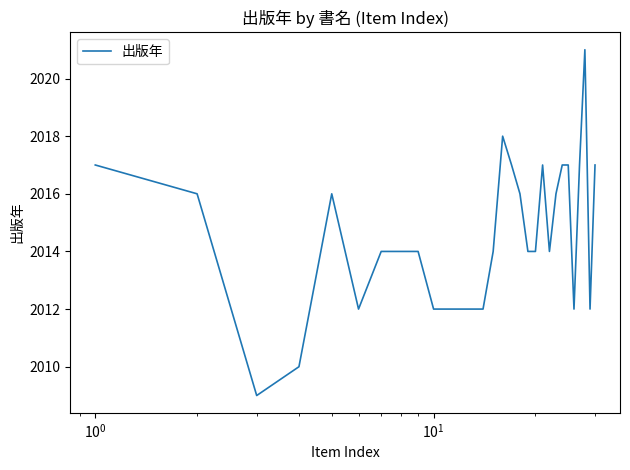

What is the difference between the maximum and minimum values?

12